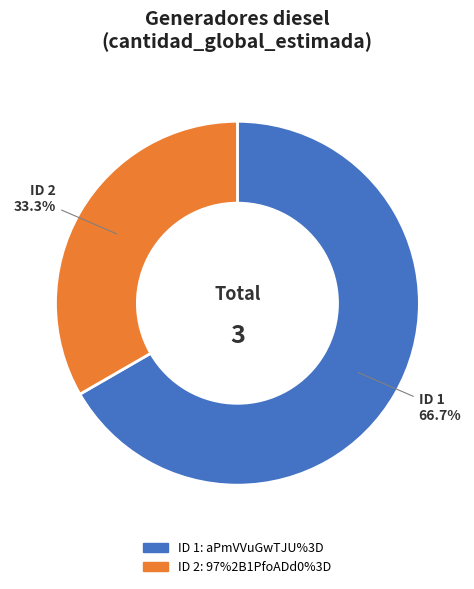

Does any single category account for the majority?

Yes